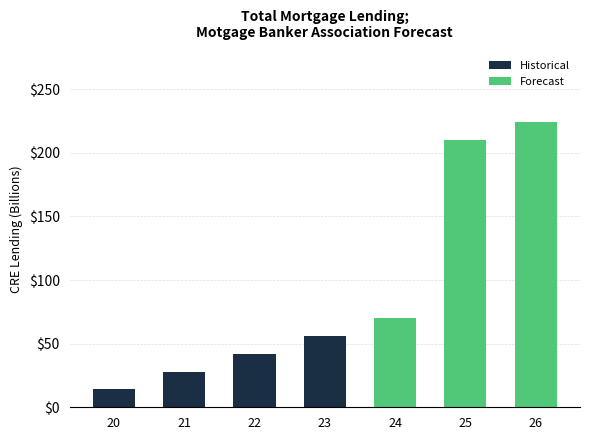

Where is the data nearest to the value 119?

24